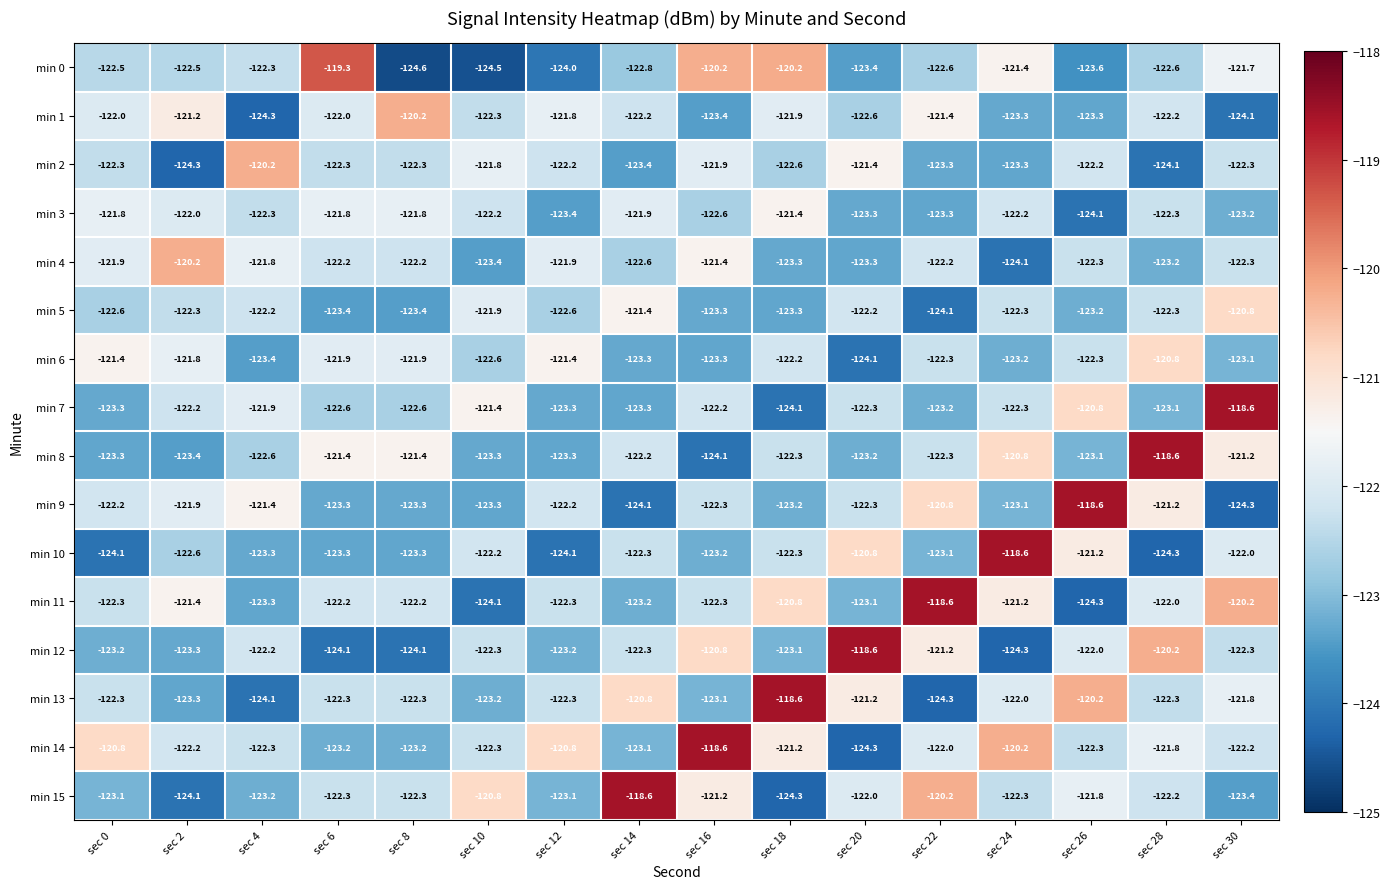

Is the value of min 3 at sec 6 greater than the value of min 1 at sec 10?

Yes